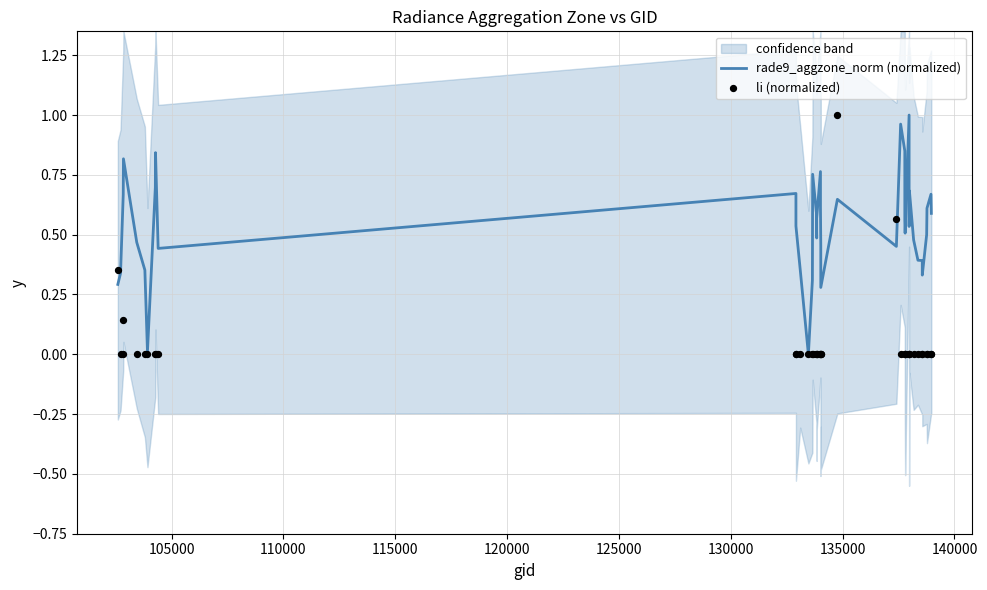

Which series has the largest total across all categories?

rade9_aggzone_norm (normalized)